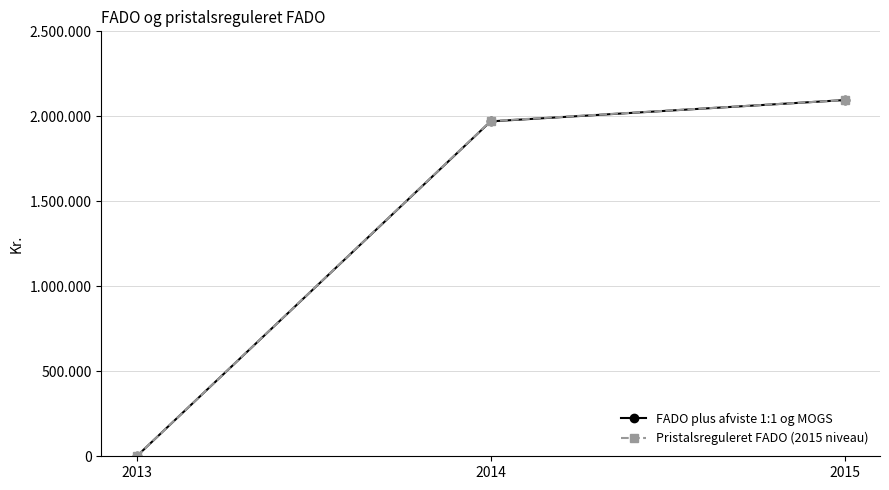

What are all the series names shown in the legend?

FADO plus afviste 1:1 og MOGS, Pristalsreguleret FADO (2015 niveau)